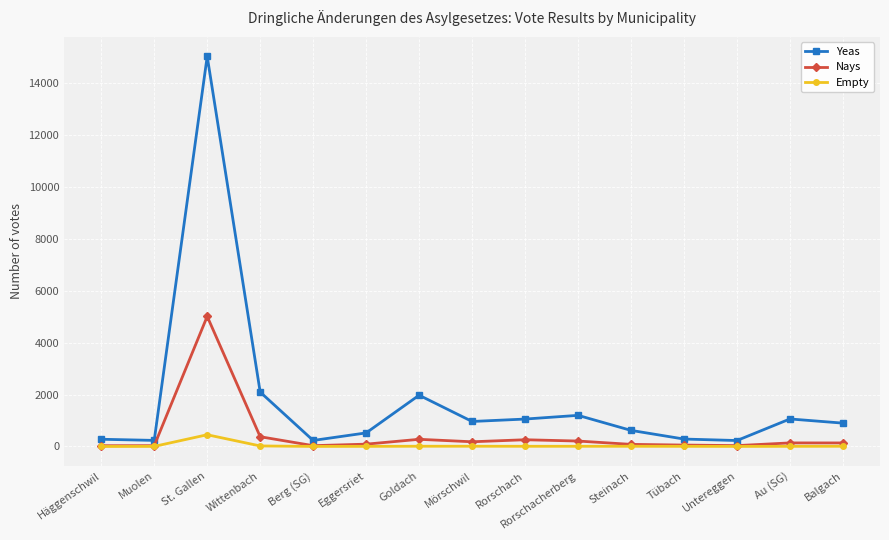

In Yeas, how many points are higher than both neighbors (excluding endpoints)?

4